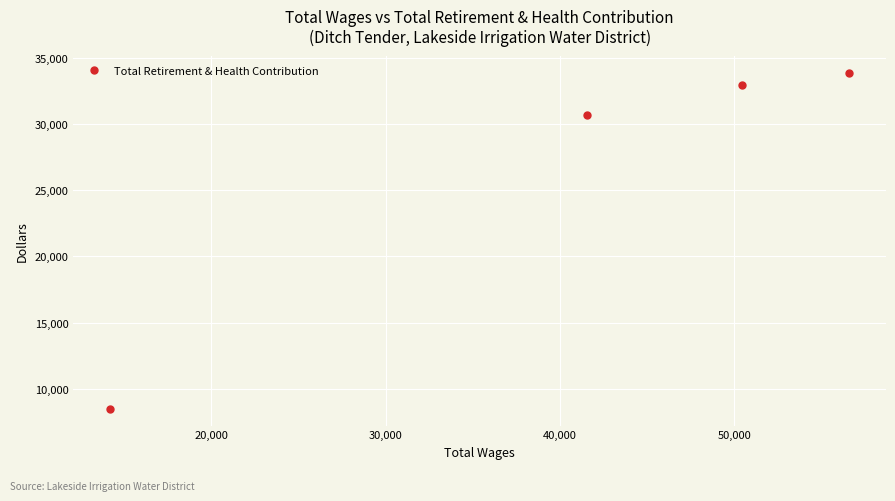

How many data points are less than 32990?

2